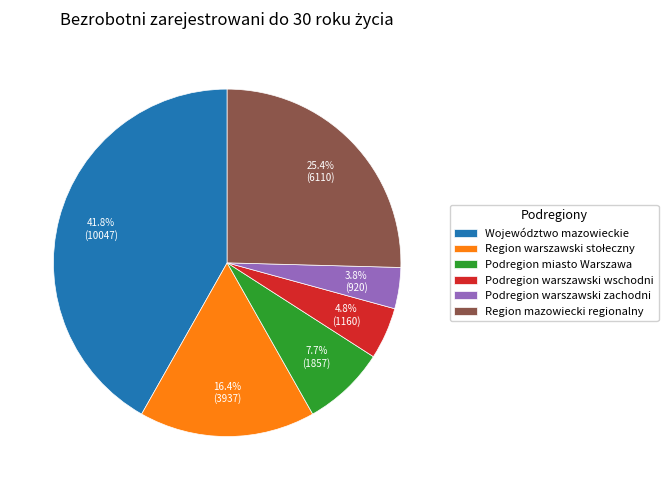

Does any single category account for the majority?

No